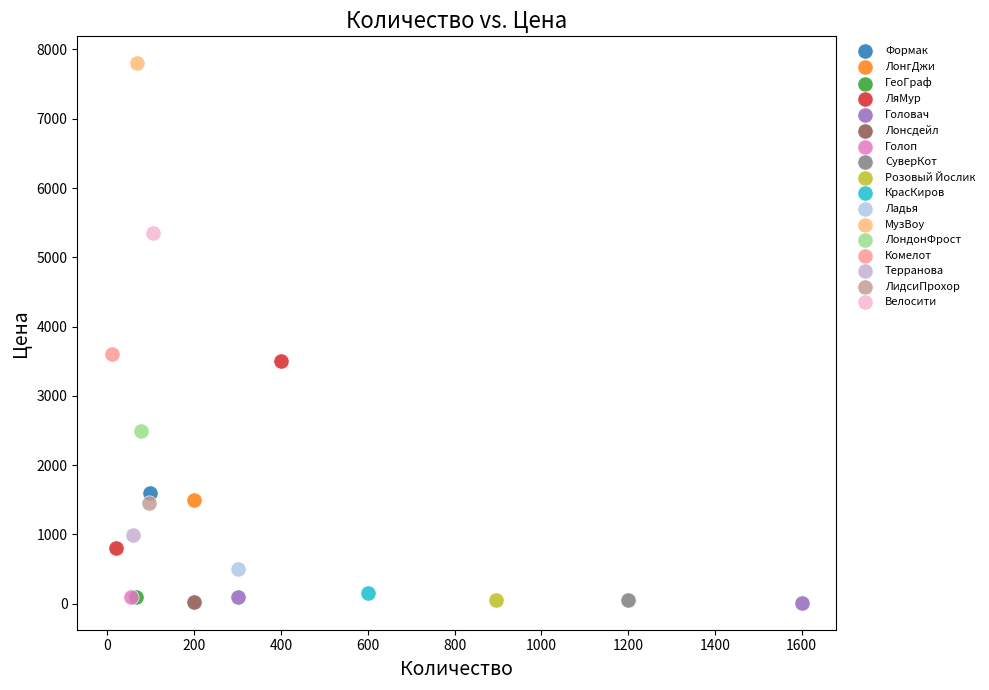

Which series contains the highest Y value?

МузВоу